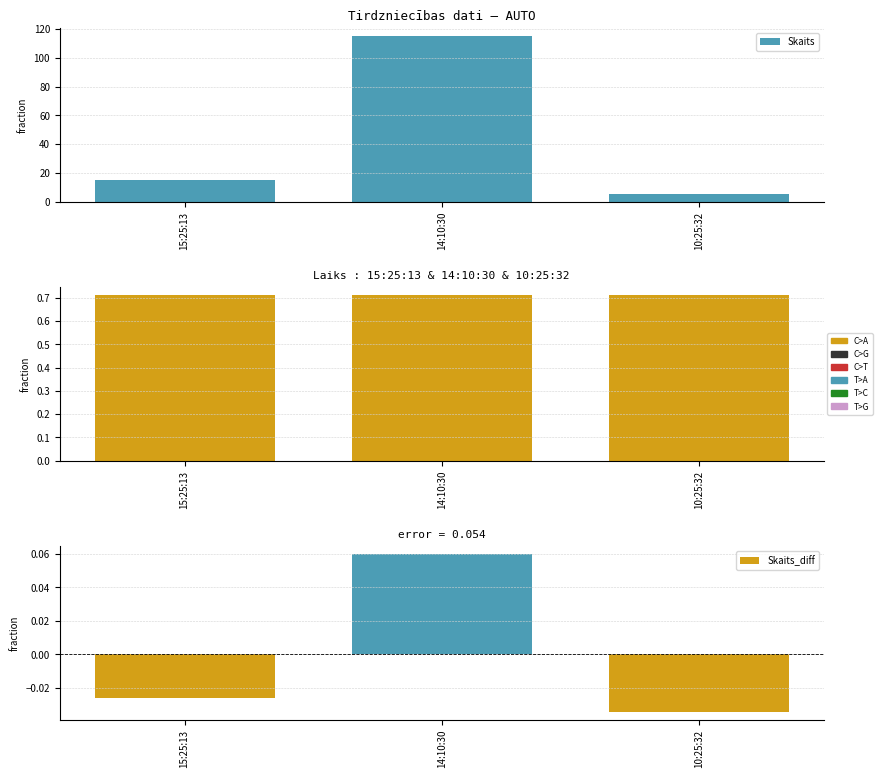

Reading left to right, what are all the values shown in this chart?

Skaits: 15:25:13=15.0	14:10:30=115.0	10:25:32=5.0
Cena: 15:25:13=0.7	14:10:30=0.7	10:25:32=0.7
Skaits_diff: 15:25:13=-0.0	14:10:30=0.1	10:25:32=-0.0